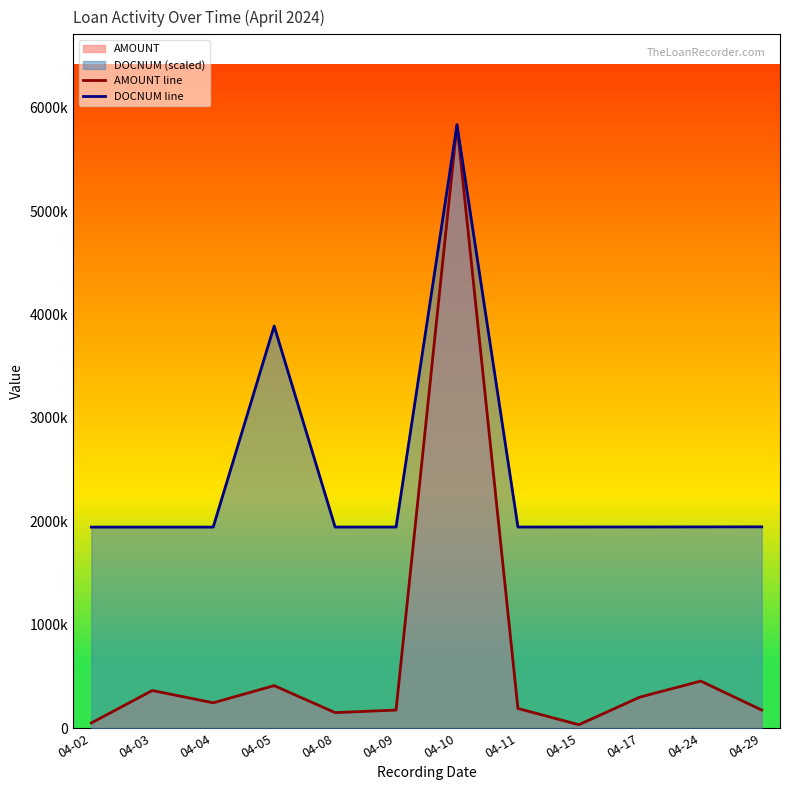

What is the difference between the maximum and minimum values in the DOCNUM line series?

3890906.3